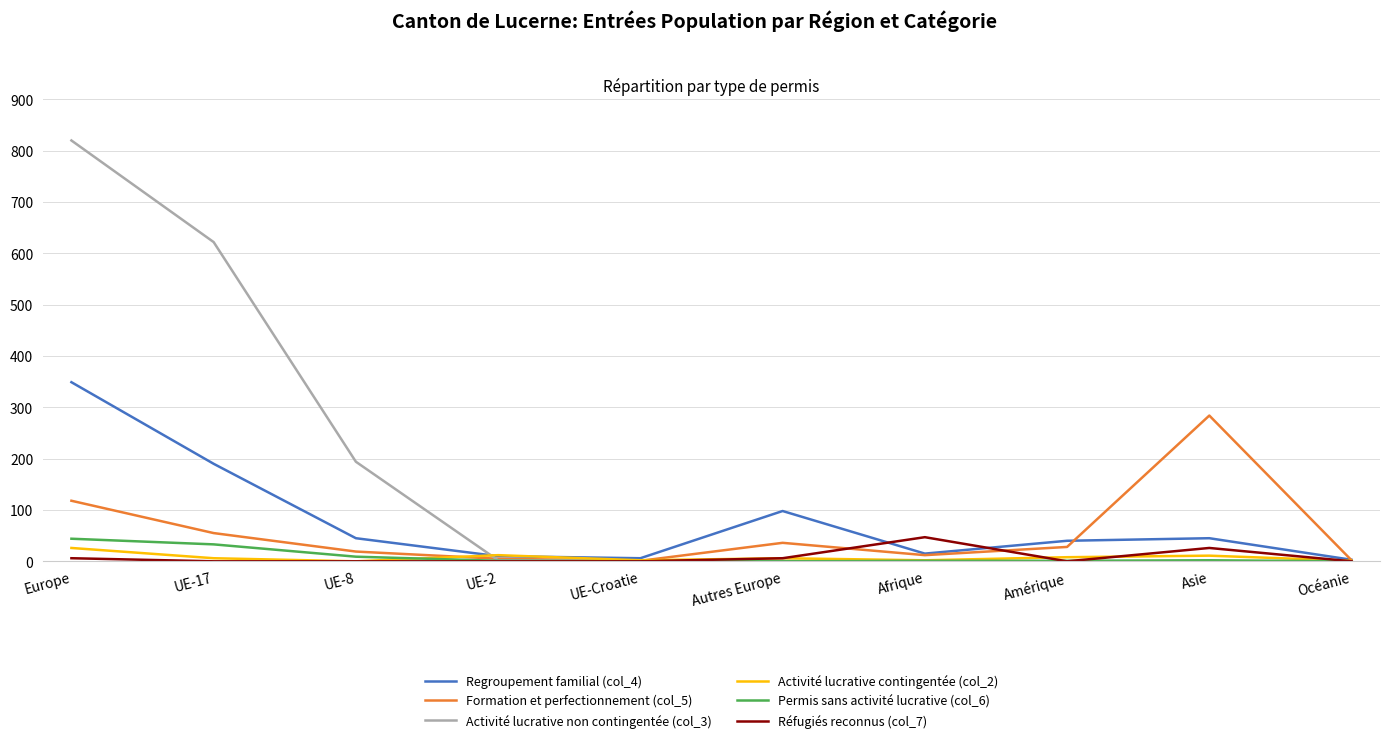

Does the chart have visible grid lines?

Yes